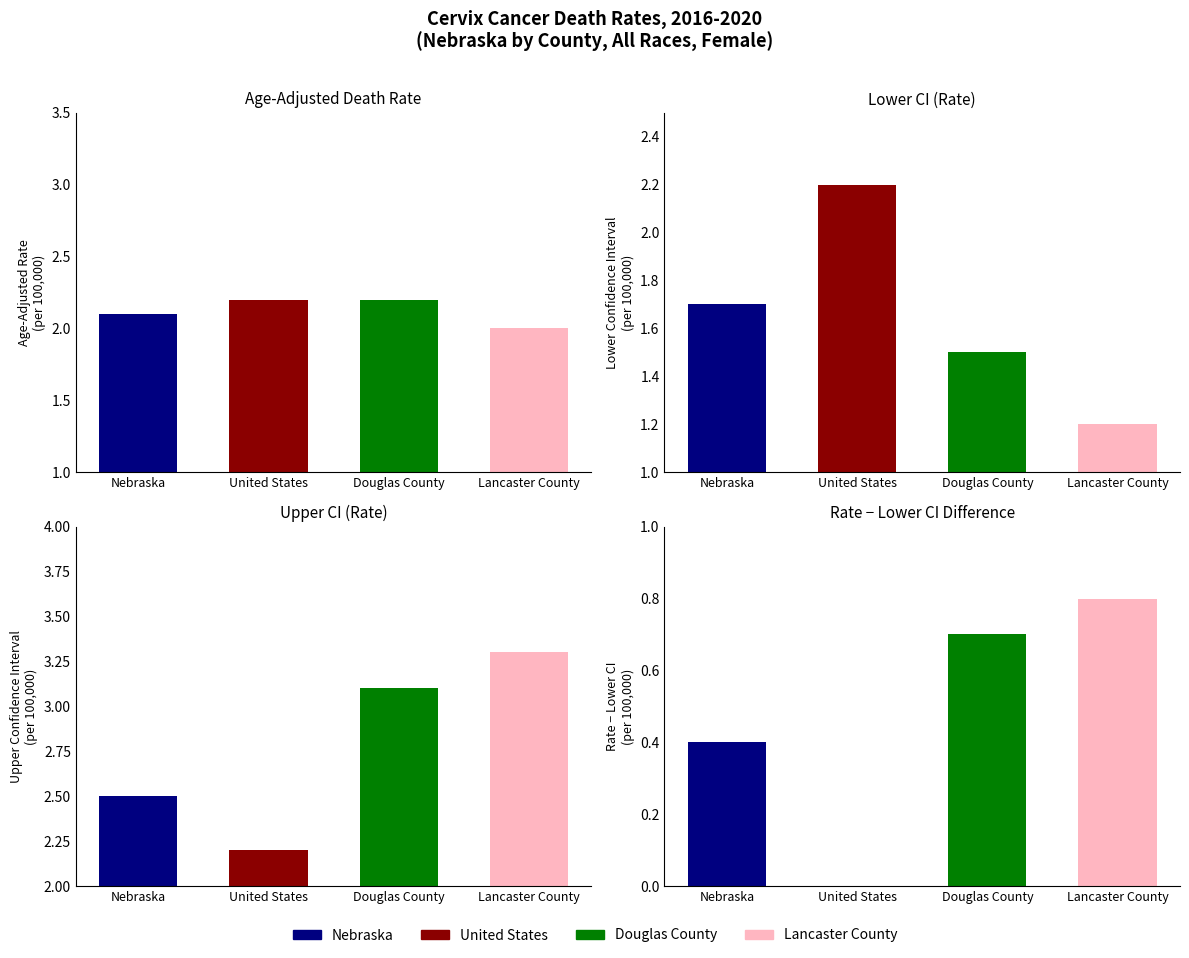

What is the difference between the Upper CI (Rate) values at Lancaster County and Douglas County?

0.2